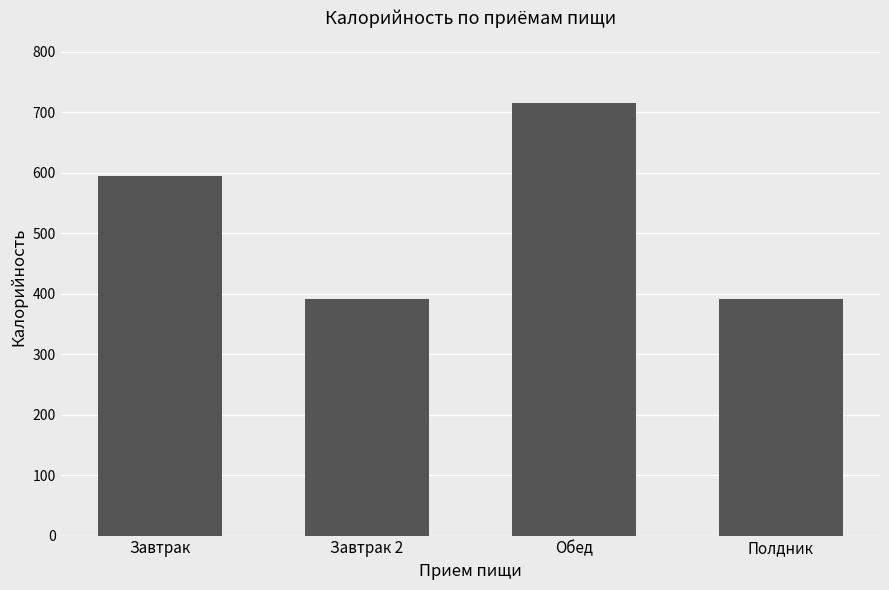

Reading left to right, transcribe all the data shown in this chart.

Завтрак=593.9	Завтрак 2=391.1	Обед=714.5	Полдник=391.1